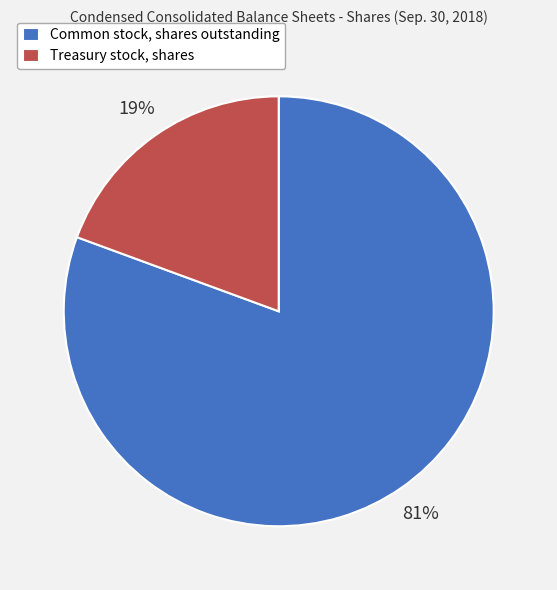

To the nearest percent, what portion does Treasury stock, shares represent?

19%